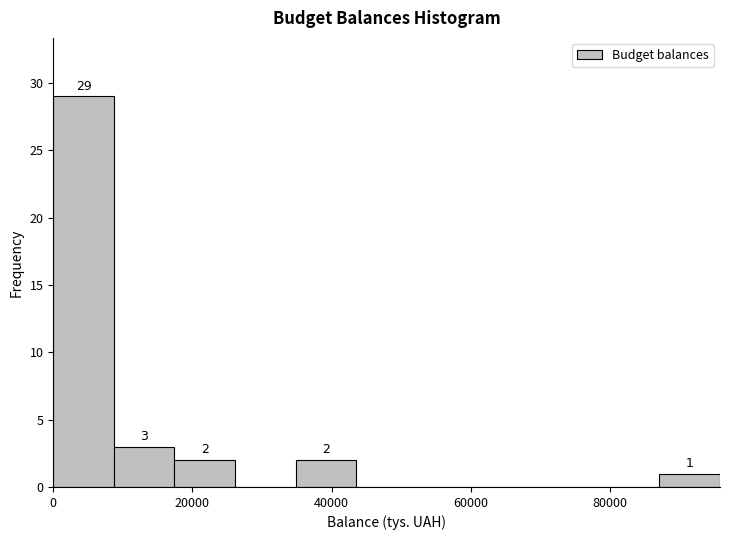

Over which range of the x-axis is the bar tallest?

0 to 8000